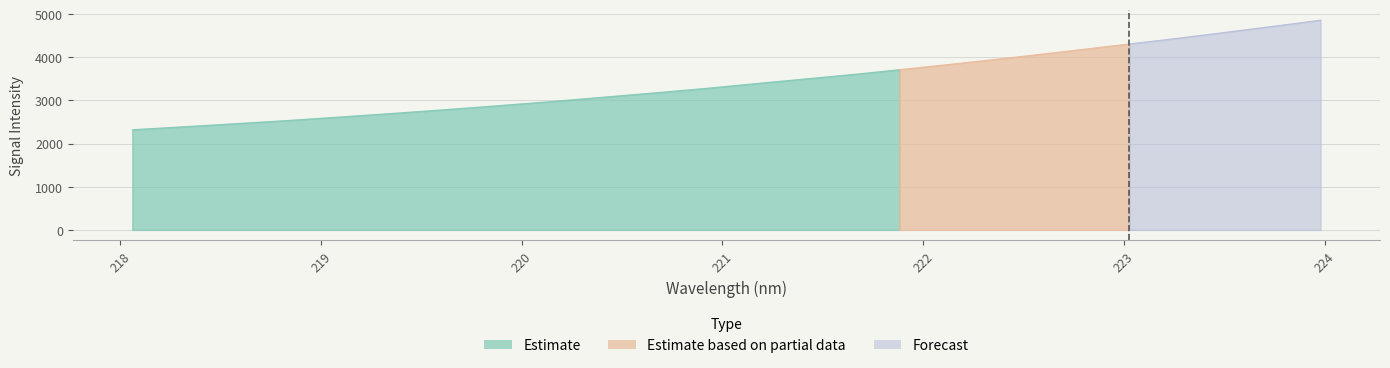

What is the difference between the values at 222.8355 and 222.6447?

103.7